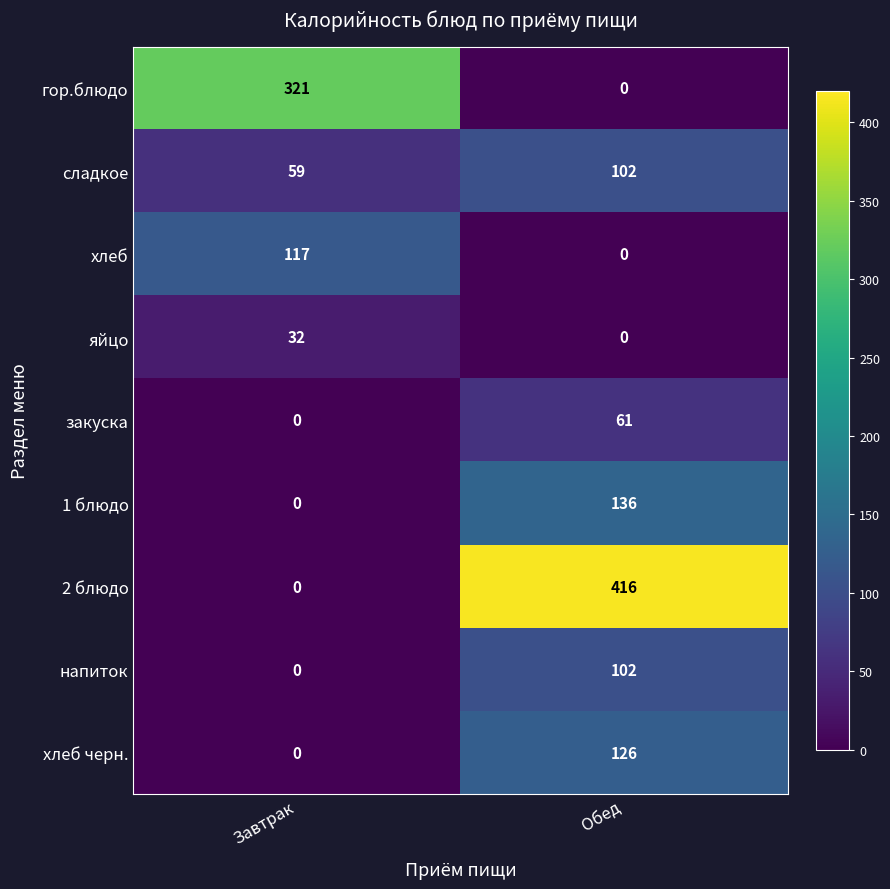

What is the spread (max minus min) of values at Завтрак?

321